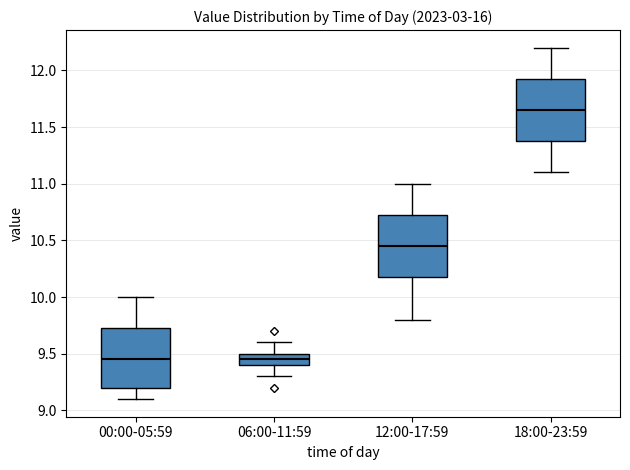

Reading left to right, read every box against the y-axis: the position of its median line, the range the box covers, and the ends of its whiskers. The values are not printed on the chart, so give them approximately, as read against the axis.

00:00-05:59: median 9.45, box 9.20 to 9.75, whiskers 9.10 to 10.00
06:00-11:59: median 9.45, box 9.40 to 9.50, whiskers 9.30 to 9.60
12:00-17:59: median 10.45, box 10.20 to 10.75, whiskers 9.80 to 11.00
18:00-23:59: median 11.65, box 11.40 to 11.95, whiskers 11.10 to 12.20